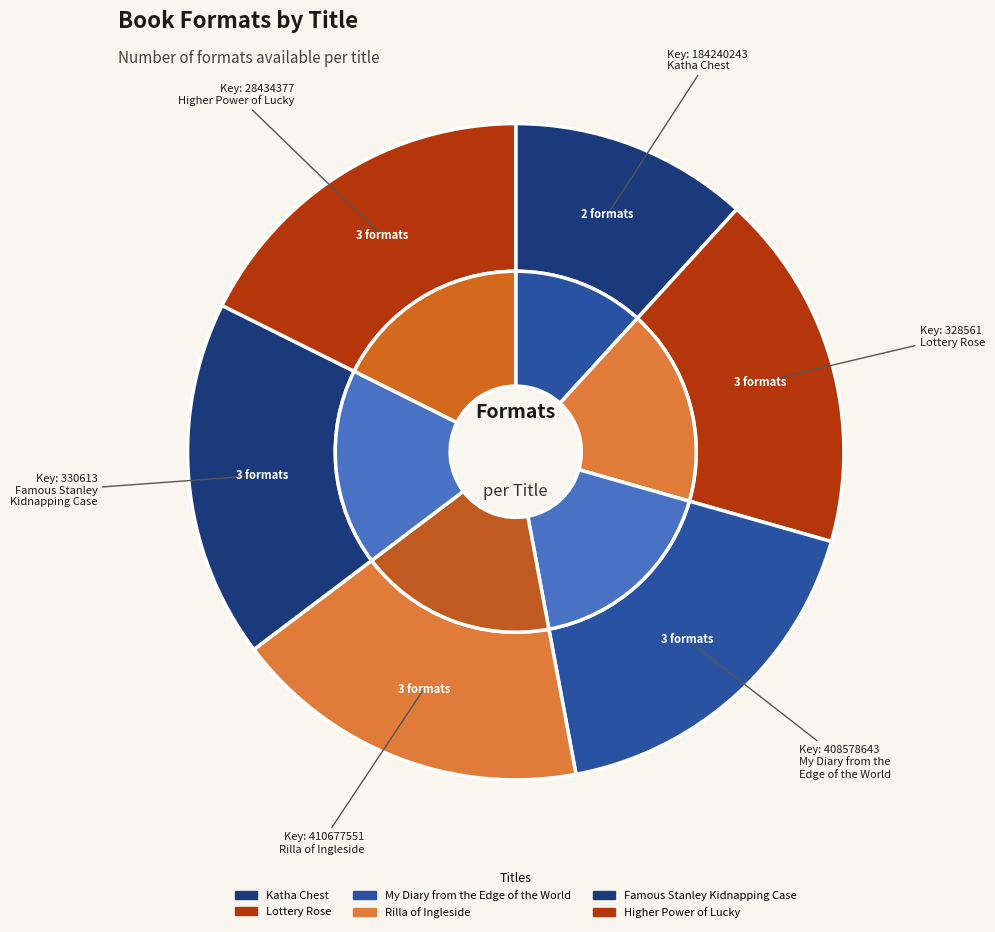

True or false: Katha Chest accounts for 12% of the total.

True